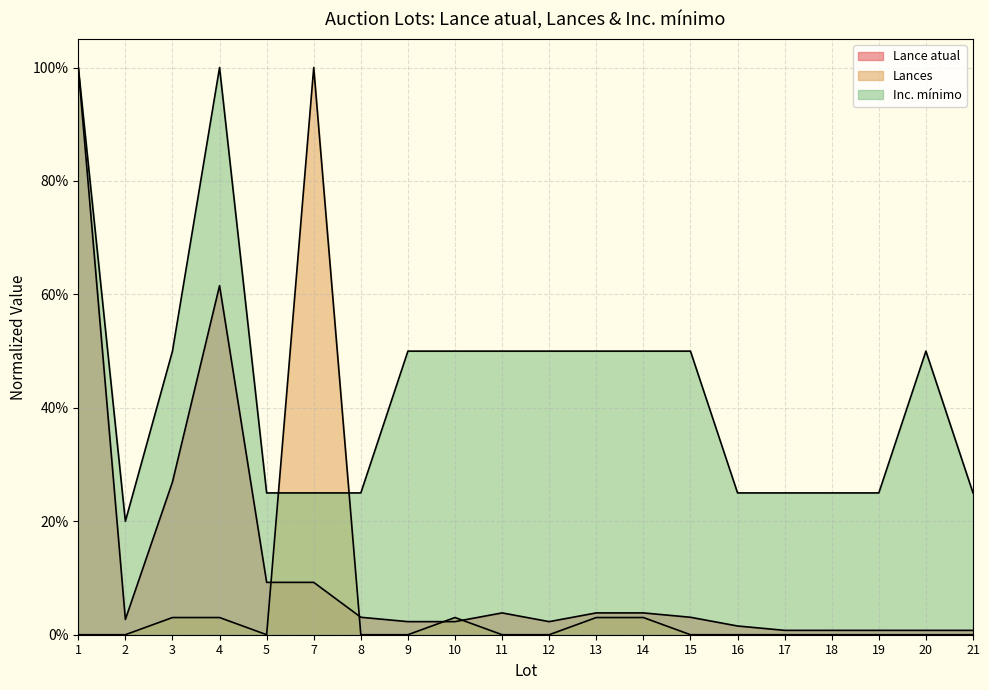

How many lines are shown in the chart?

3